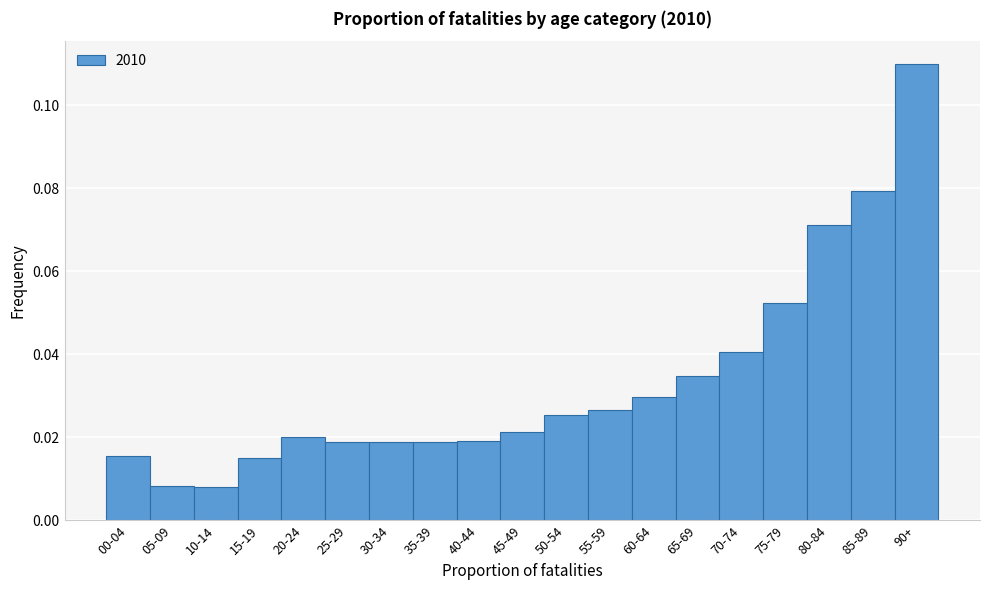

What position from the right is 90+?

1